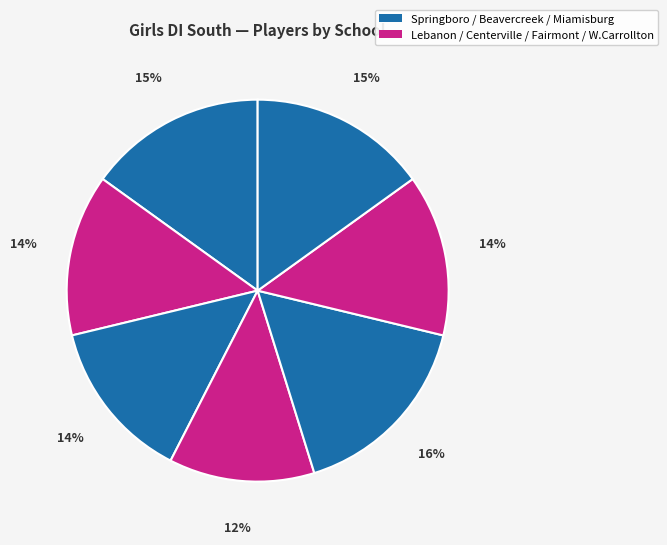

How many slices are in this pie chart?

7